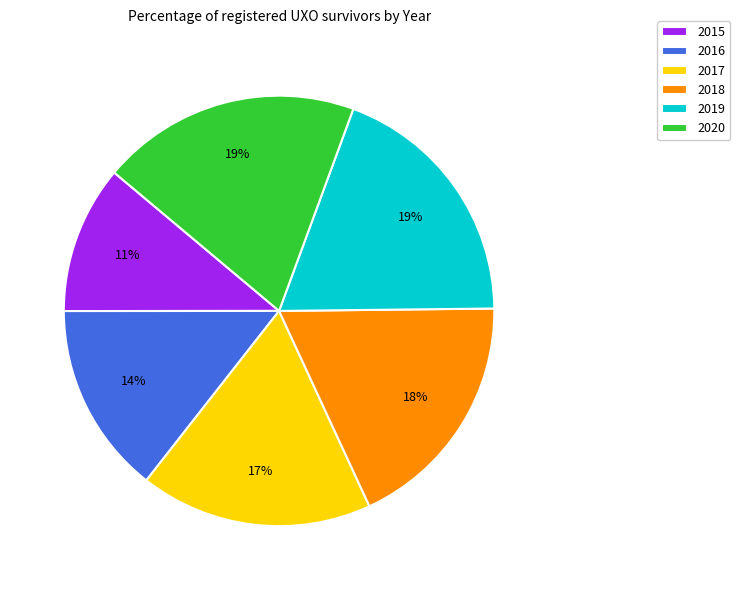

The 2019 slice represents 13% of the pie. True or false?

False